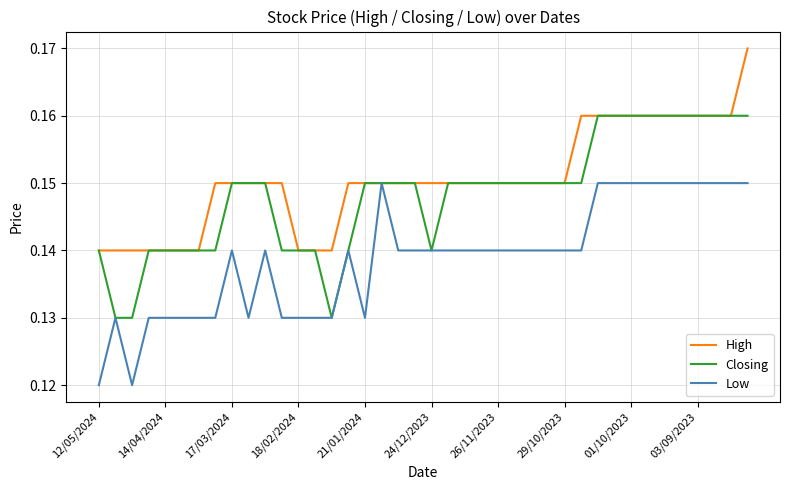

Rank the series by their average value, from highest to lowest.

High, Closing, Low